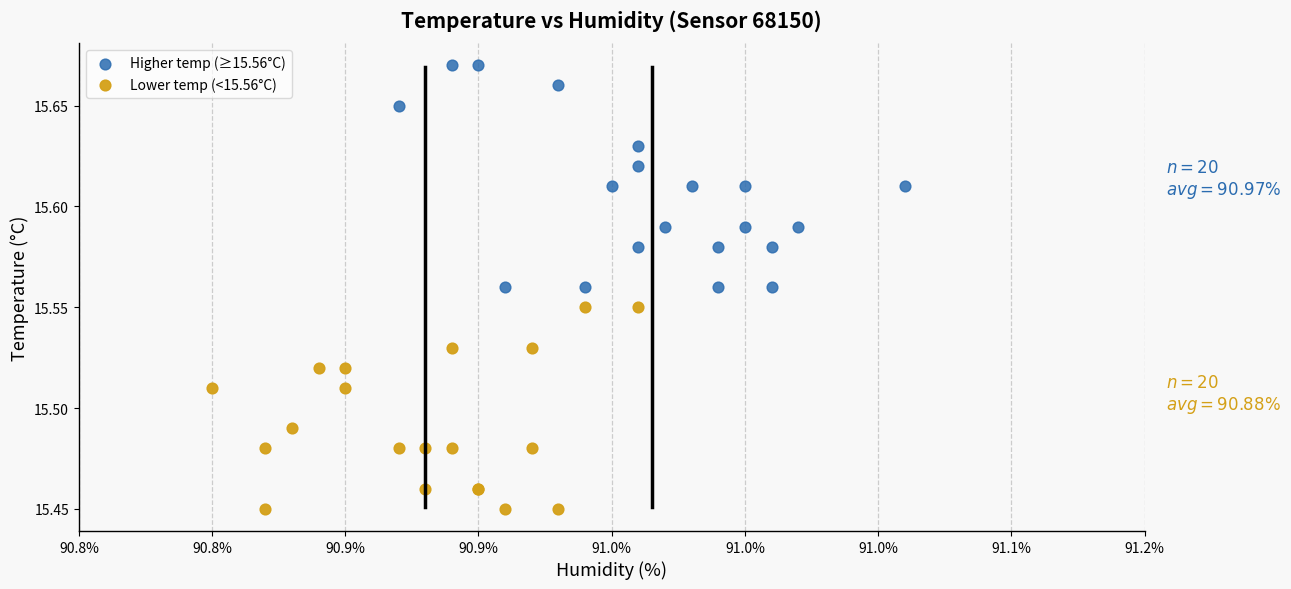

What are all the series names shown in the legend?

Higher temp (≥15.56°C), Lower temp (<15.56°C)